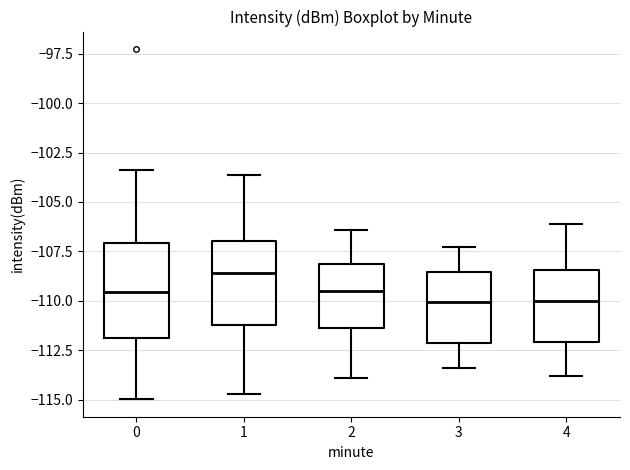

Reading left to right, read every box against the y-axis: the position of its median line, the range the box covers, and the ends of its whiskers. The values are not printed on the chart, so give them approximately, as read against the axis.

0: median -109.5, box -112.0 to -107.0, whiskers -115.0 to -103.5
1: median -108.5, box -111.0 to -107.0, whiskers -114.5 to -103.5
2: median -109.5, box -111.5 to -108.0, whiskers -114.0 to -106.5
3: median -110.0, box -112.0 to -108.5, whiskers -113.5 to -107.5
4: median -110.0, box -112.0 to -108.5, whiskers -114.0 to -106.0